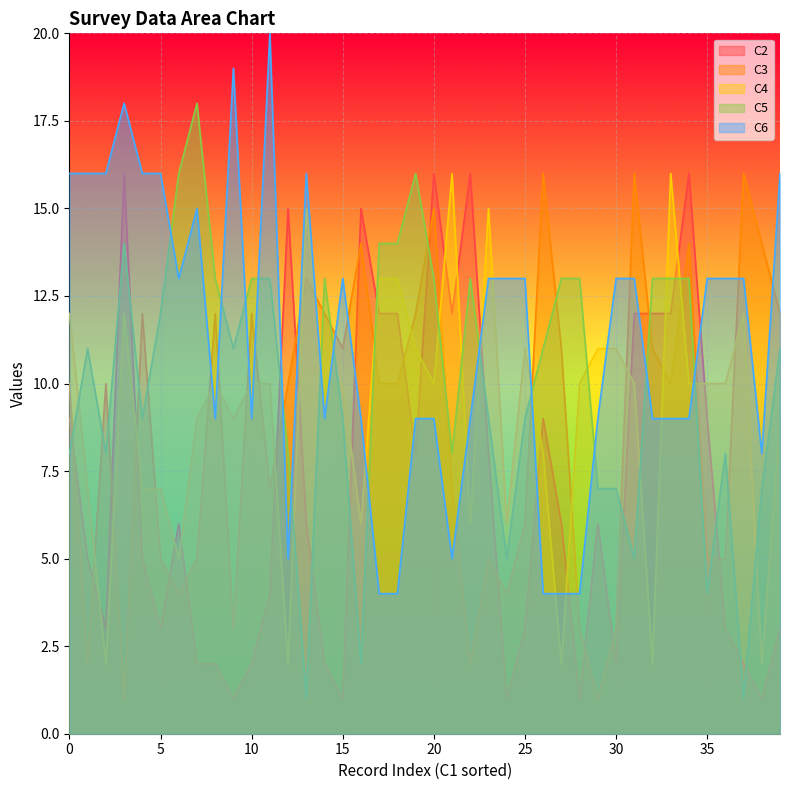

What is the value of the C6 point at the 13th from the left?

5